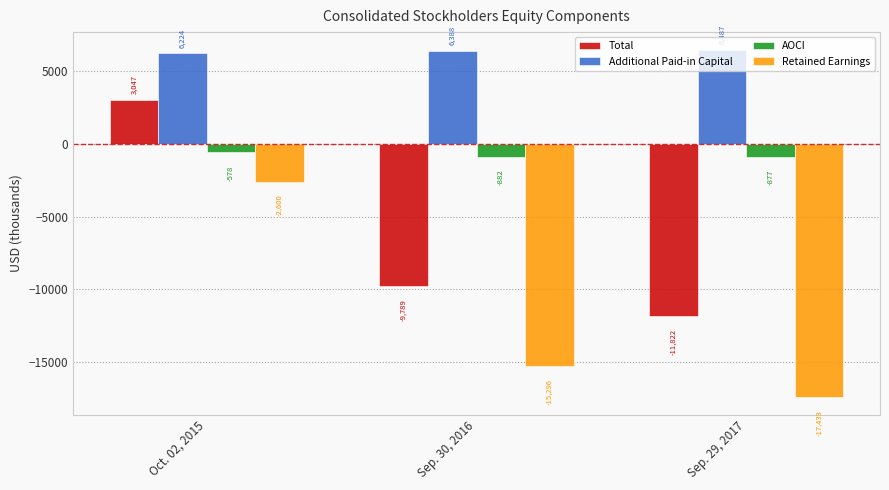

Reading right to left, what are all the values shown in this chart?

Total: Sep. 29, 2017=-11822	Sep. 30, 2016=-9789	Oct. 02, 2015=3047
Additional Paid-in Capital: Sep. 29, 2017=6487	Sep. 30, 2016=6388	Oct. 02, 2015=6224
AOCI: Sep. 29, 2017=-877	Sep. 30, 2016=-882	Oct. 02, 2015=-578
Retained Earnings: Sep. 29, 2017=-17433	Sep. 30, 2016=-15296	Oct. 02, 2015=-2600